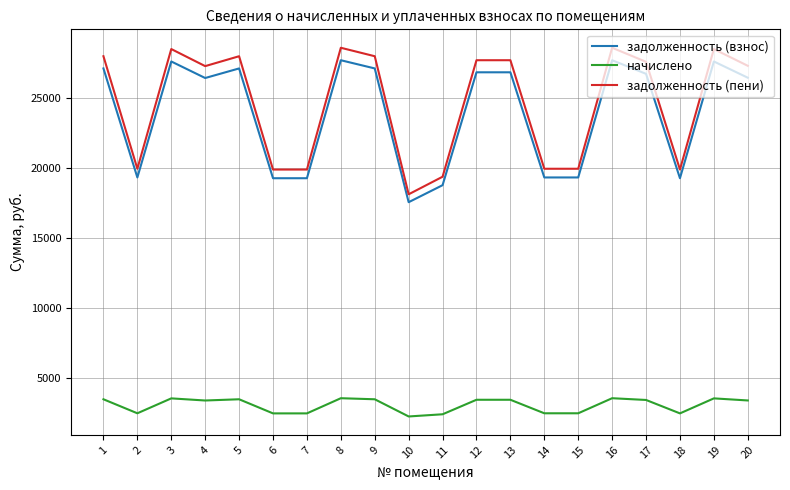

What is the difference between the начислено values at 5 and 2?

1001.6